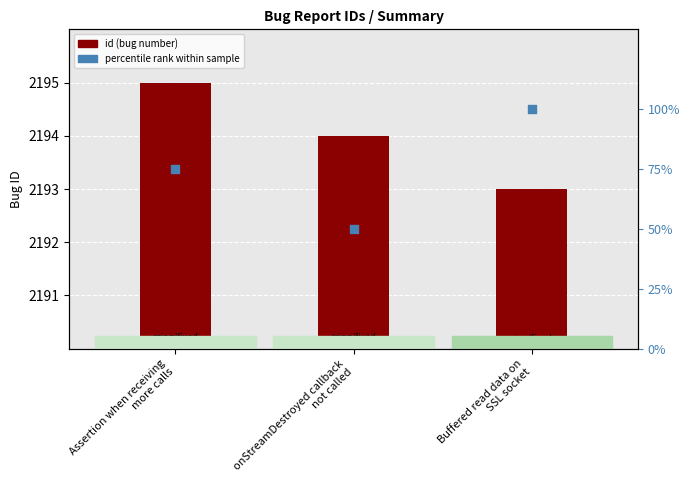

Is the value of id at onStreamDestroyed callback
not called greater than the value of percentile rank within sample at Buffered read data on
SSL socket?

Yes